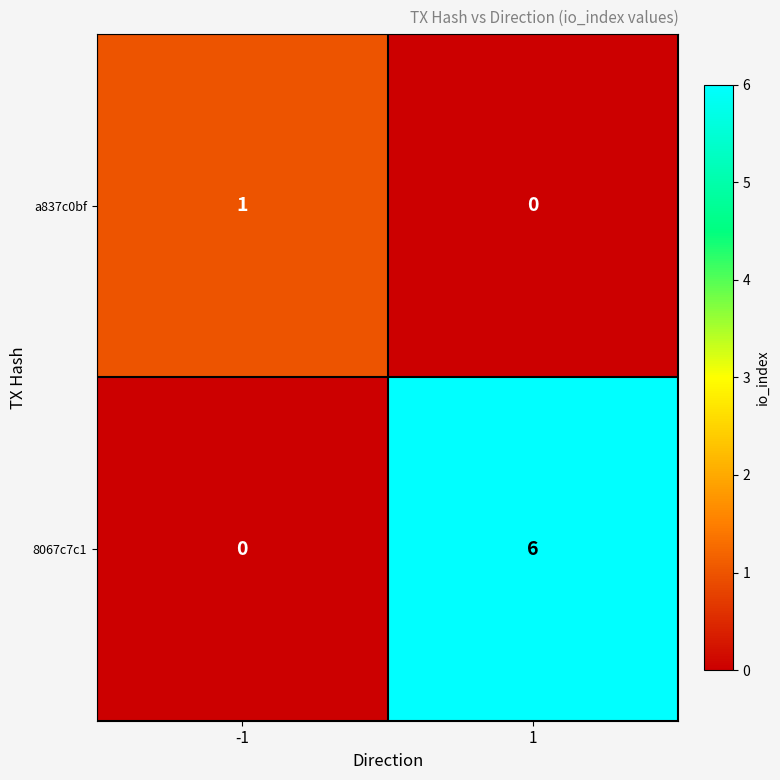

What is the difference between the highest and lowest values at -1?

1